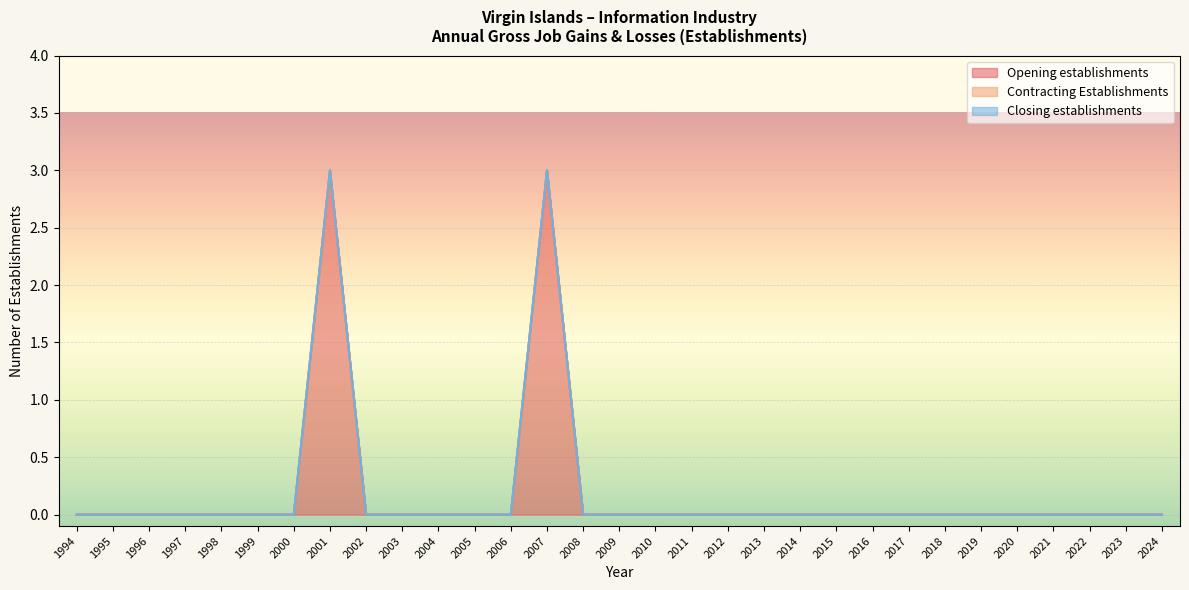

Where is the first local maximum for Opening establishments?

2001